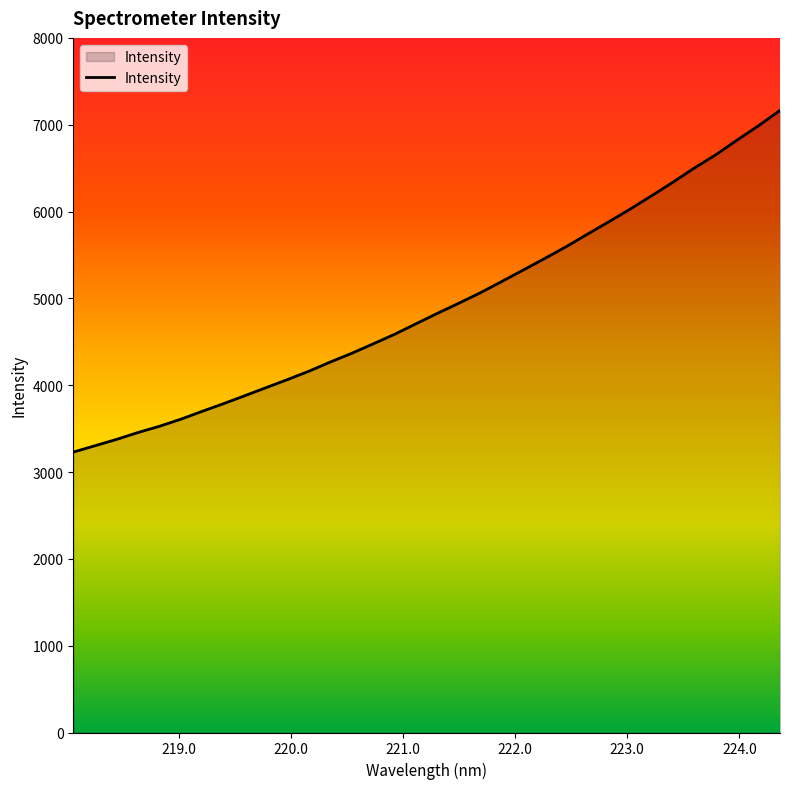

What is the greatest value displayed?

7164.7